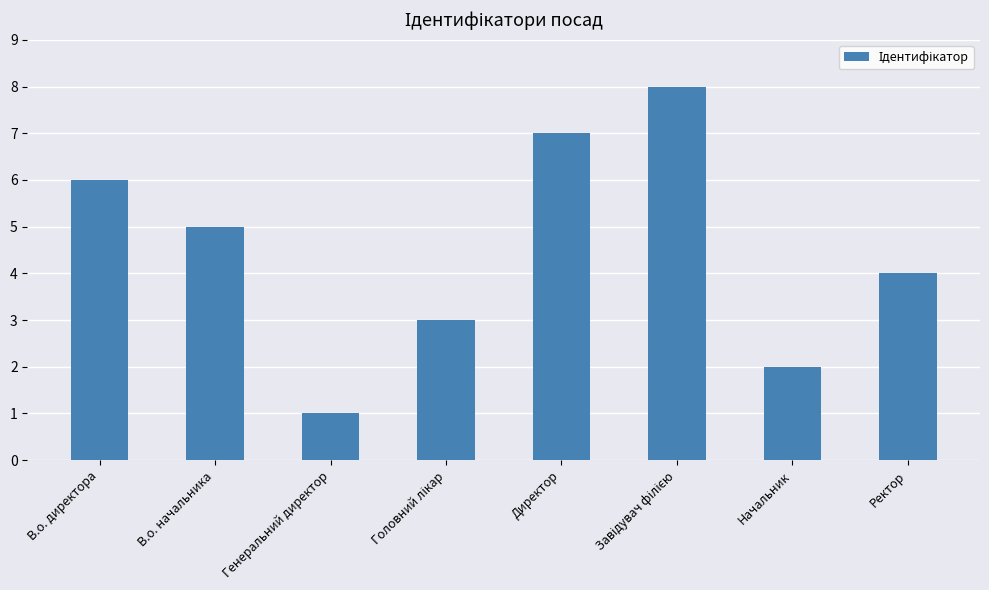

What is the sum of the values at Начальник and Ректор?

6